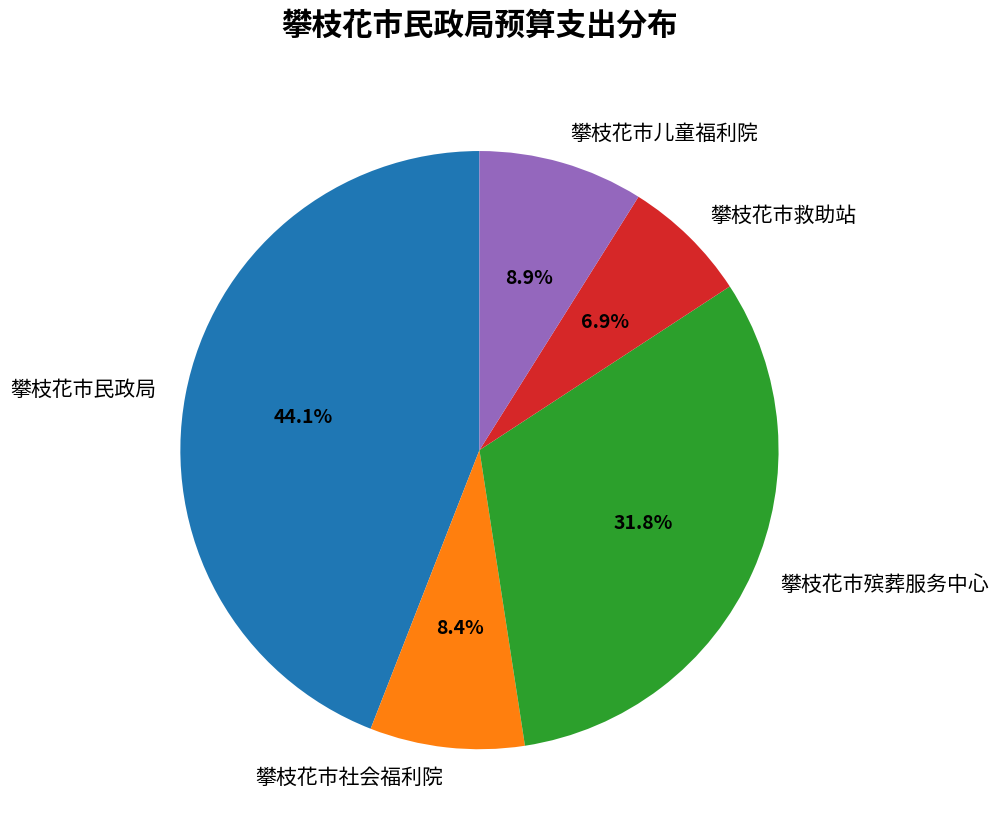

To the nearest percent, what portion does 攀枝花市民政局 represent?

44%